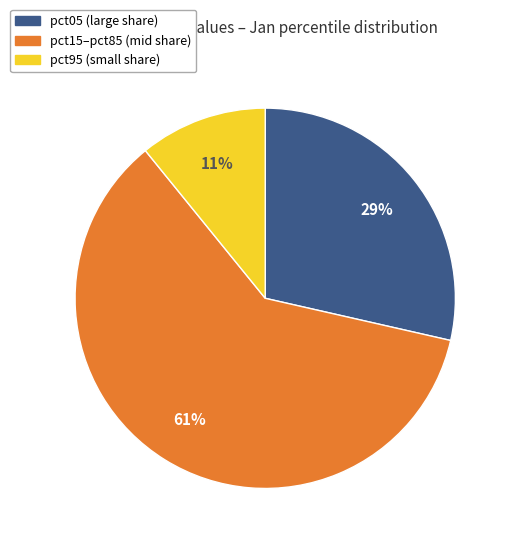

How many segments does this pie chart have?

3